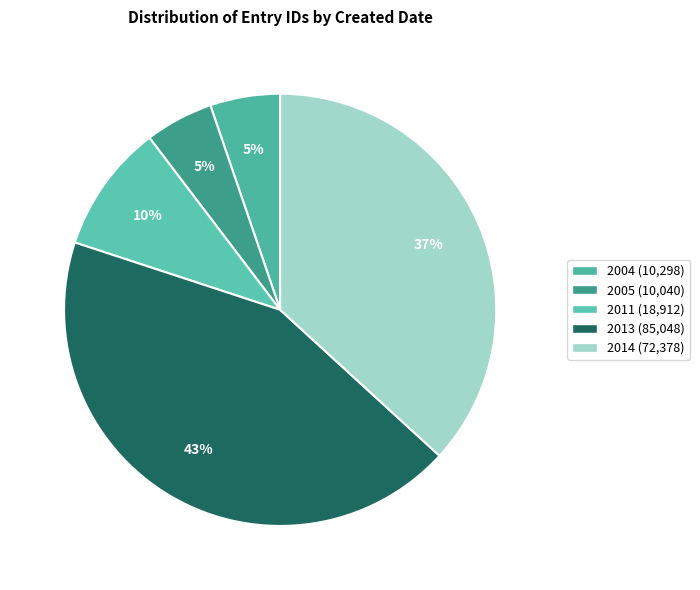

How many segments does this pie chart have?

5